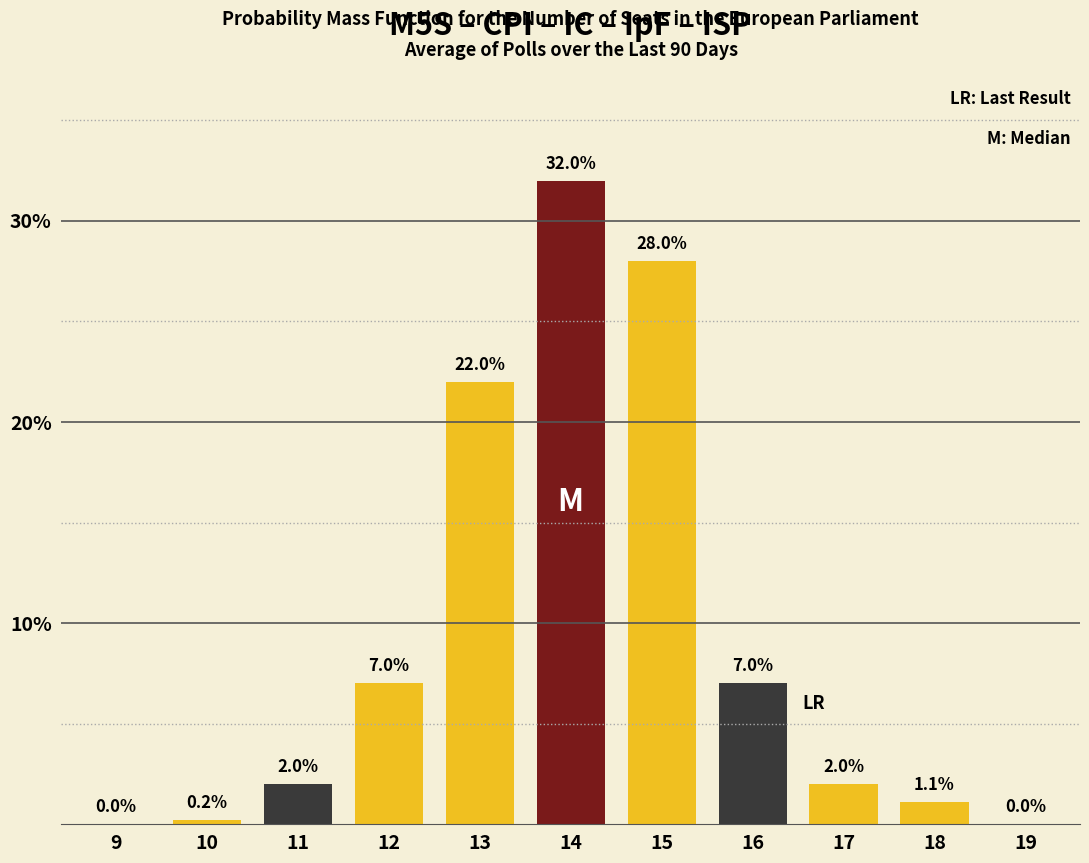

Reading left to right, what are all the values shown in this chart?

9=0.0	10=0.2	11=2.0	12=7.0	13=22.0	14=32.0	15=28.0	16=7.0	17=2.0	18=1.1	19=0.0